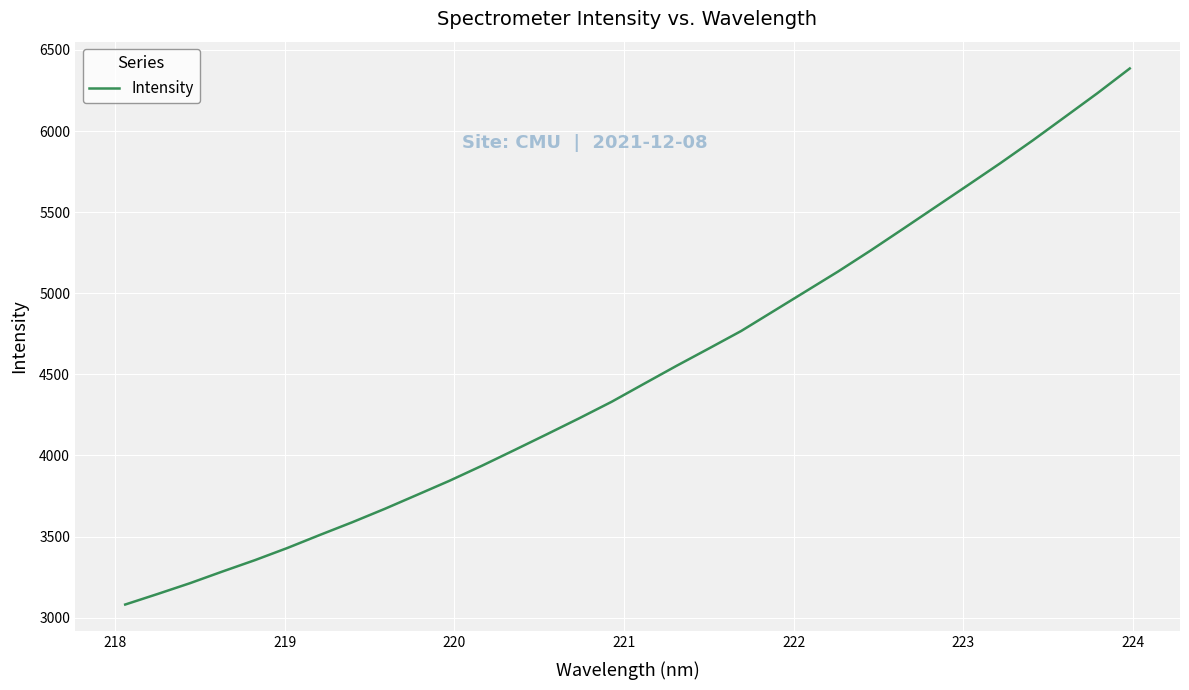

How many lines are shown in the chart?

1